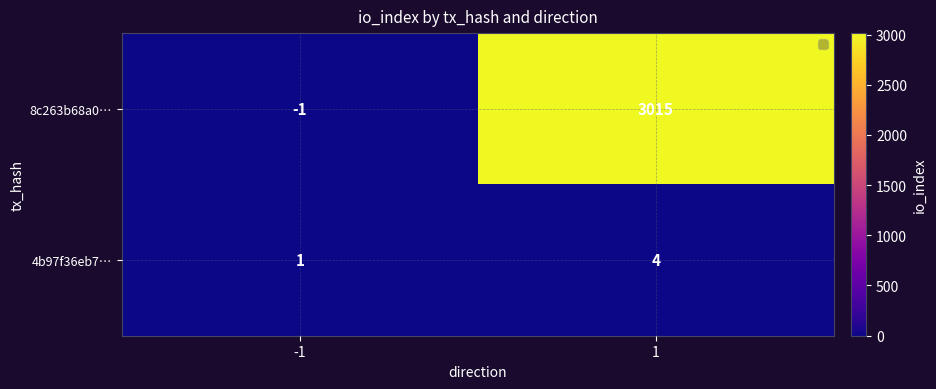

Reading right to left, extract all data points from this chart.

8c263b68a0…: 1=3015	-1=-1
4b97f36eb7…: 1=4	-1=1